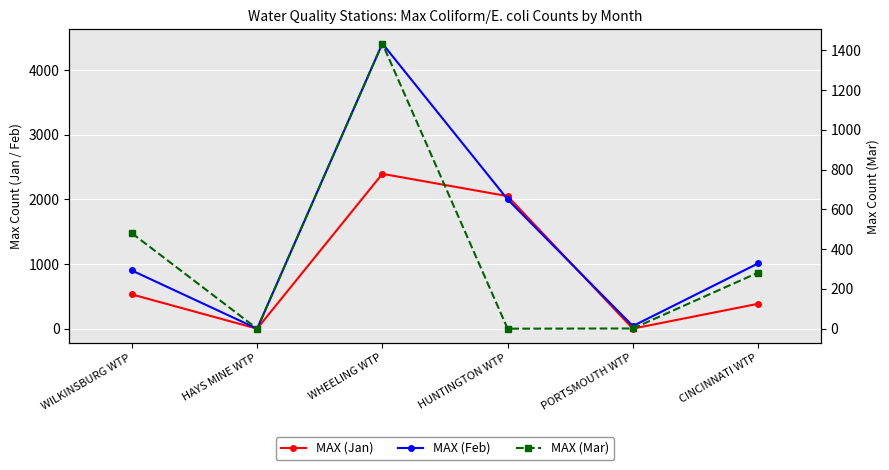

Rank the categories by MAX (Feb) value from lowest to highest.

HAYS MINE WTP, PORTSMOUTH WTP, WILKINSBURG WTP, CINCINNATI WTP, HUNTINGTON WTP, WHEELING WTP